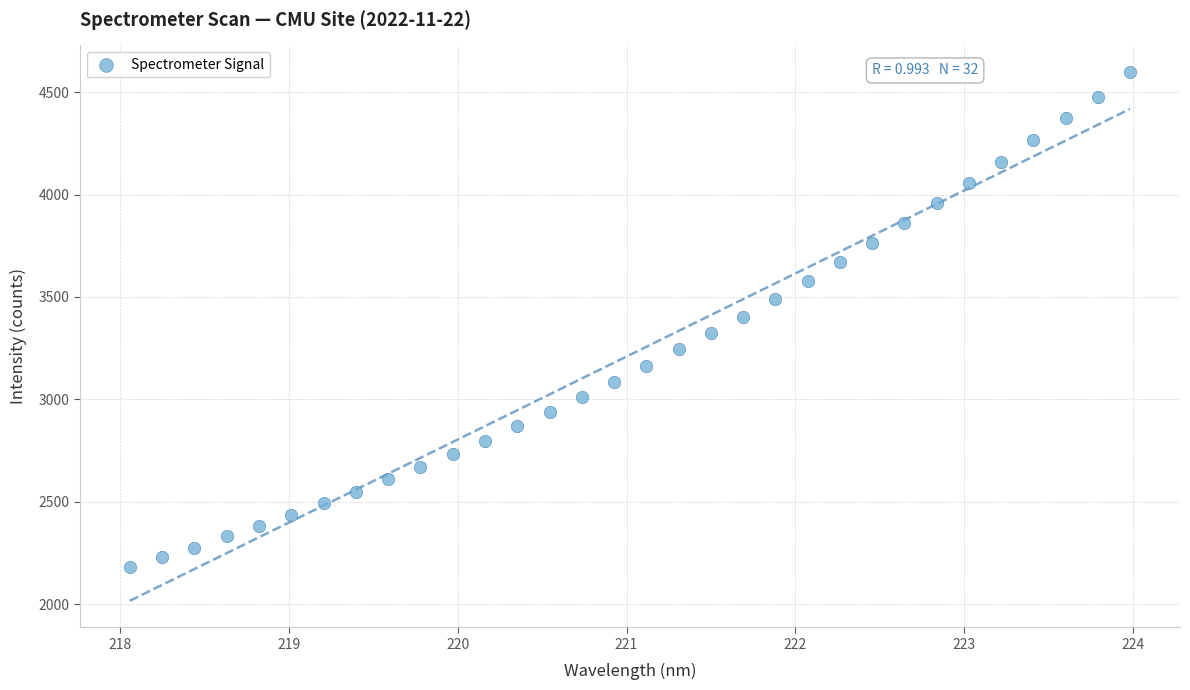

What is the range of X values (max minus min)?

5.9